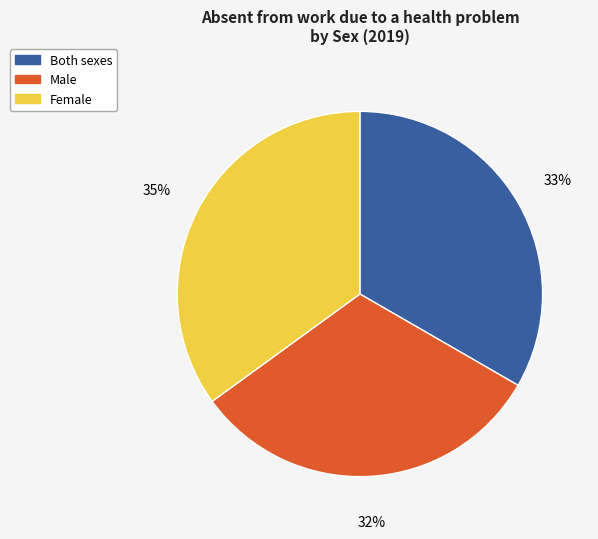

To the nearest percent, what is the average slice percentage?

33%